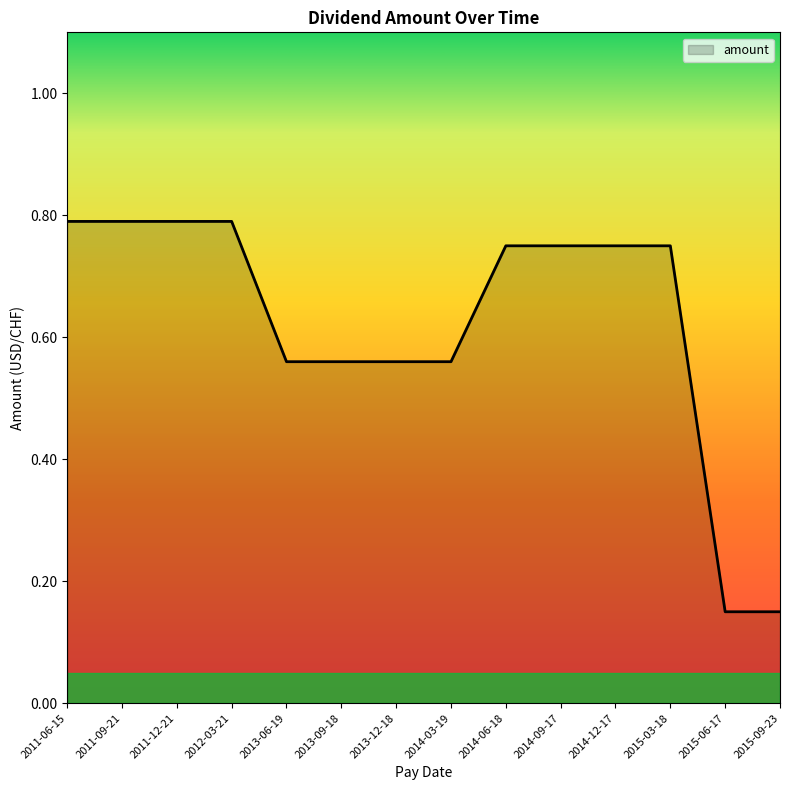

Between 2015-06-17 and 2014-06-18, which is larger?

2014-06-18